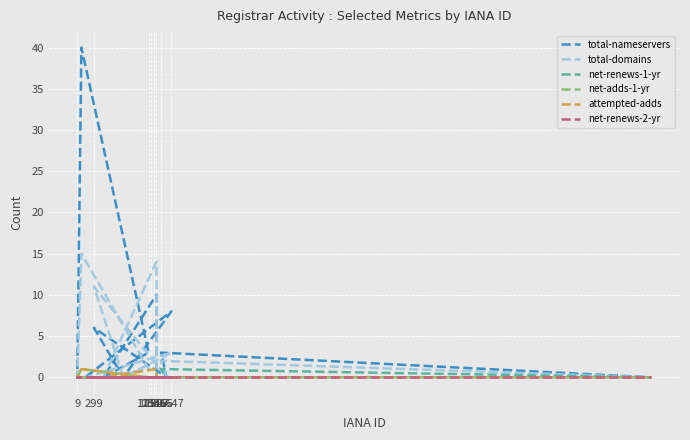

How many interior local peaks does the attempted-adds series have?

2